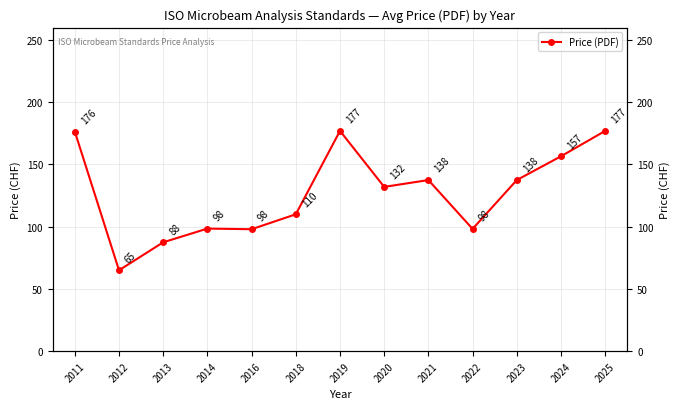

How many data points are above 132?

6